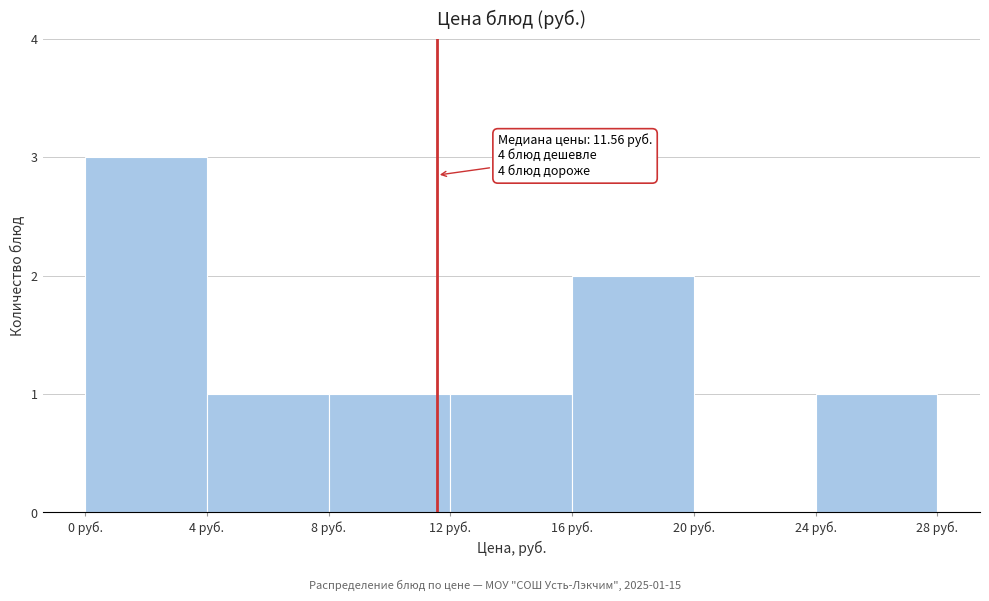

Which range on the x-axis has the tallest bar?

0 to 4